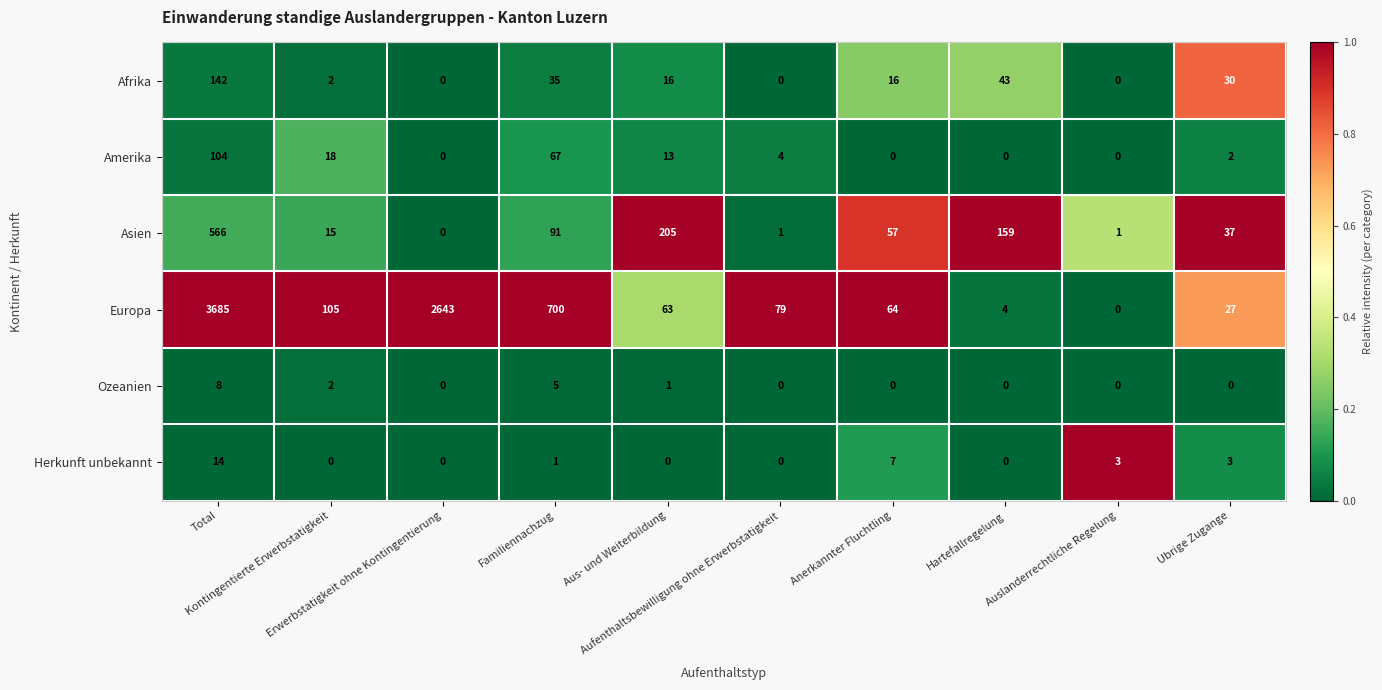

What is the spread (max minus min) of values at Aufenthaltsbewilligung ohne Erwerbstatigkeit?

79